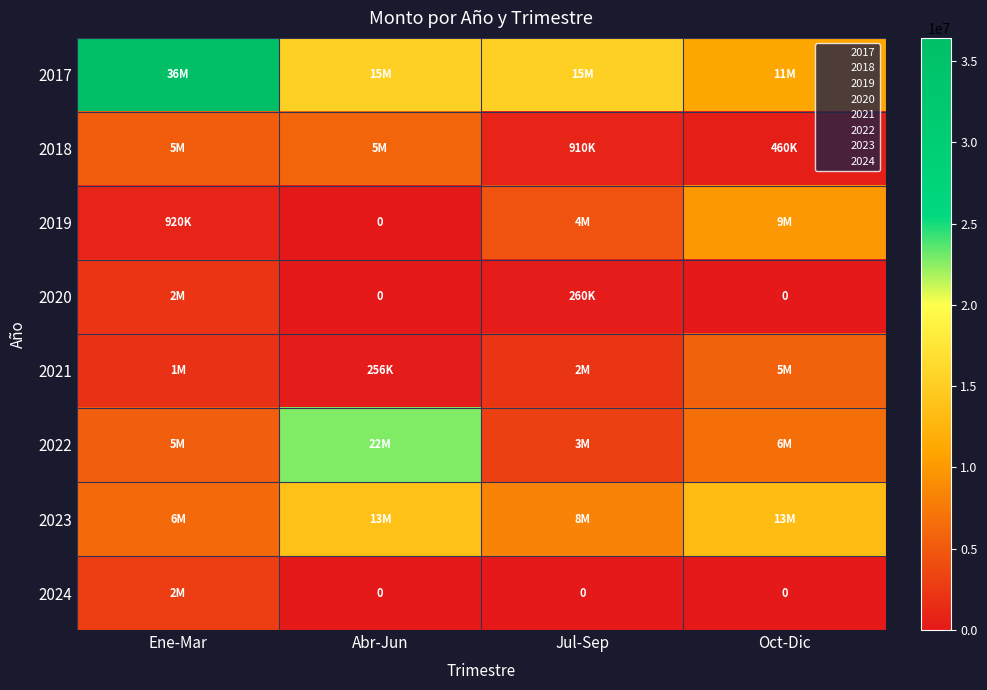

List the series in order of their peak value, highest first.

2017, 2022, 2023, 2019, 2018, 2021, 2024, 2020